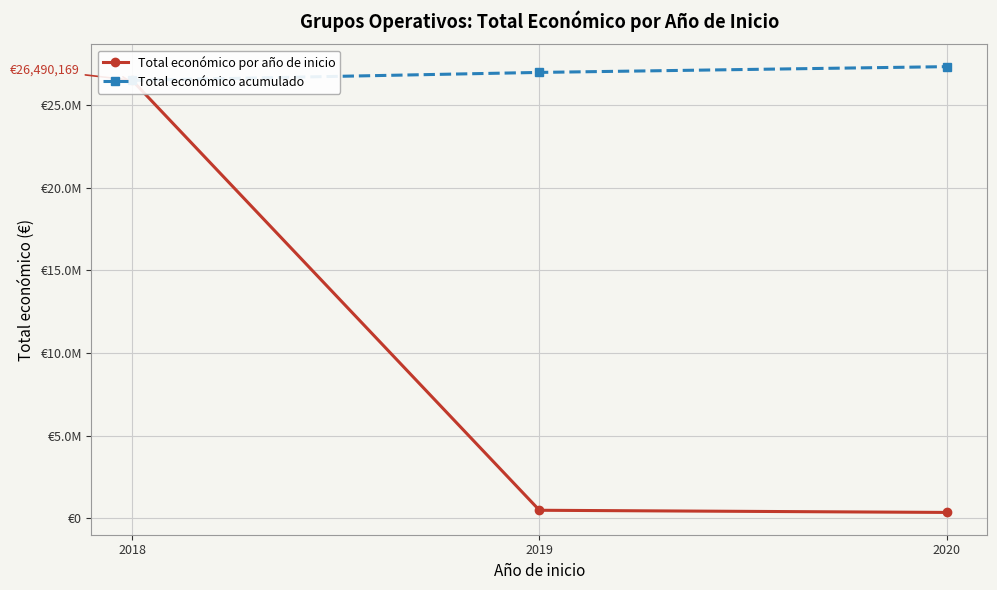

What is the sum of all Total económico por año de inicio values?

27319168